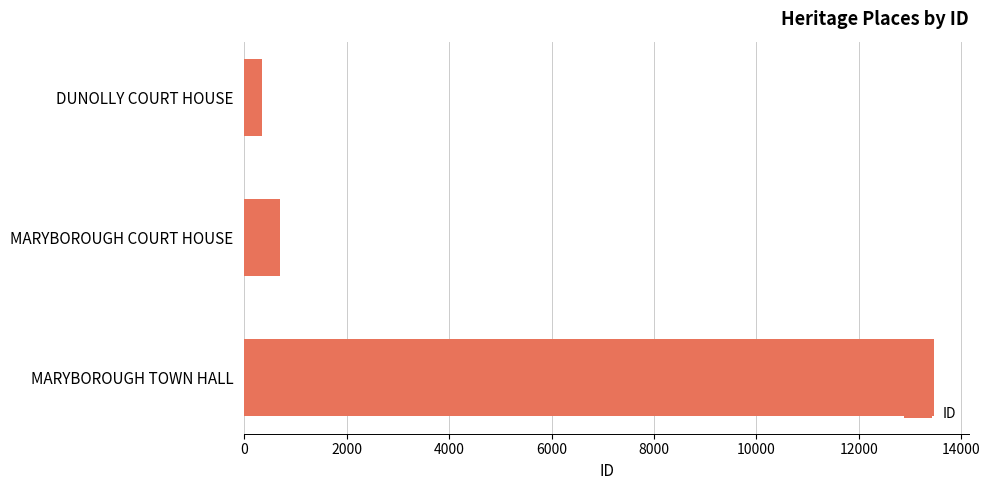

At which category does the chart reach its peak across all series?

MARYBOROUGH TOWN HALL